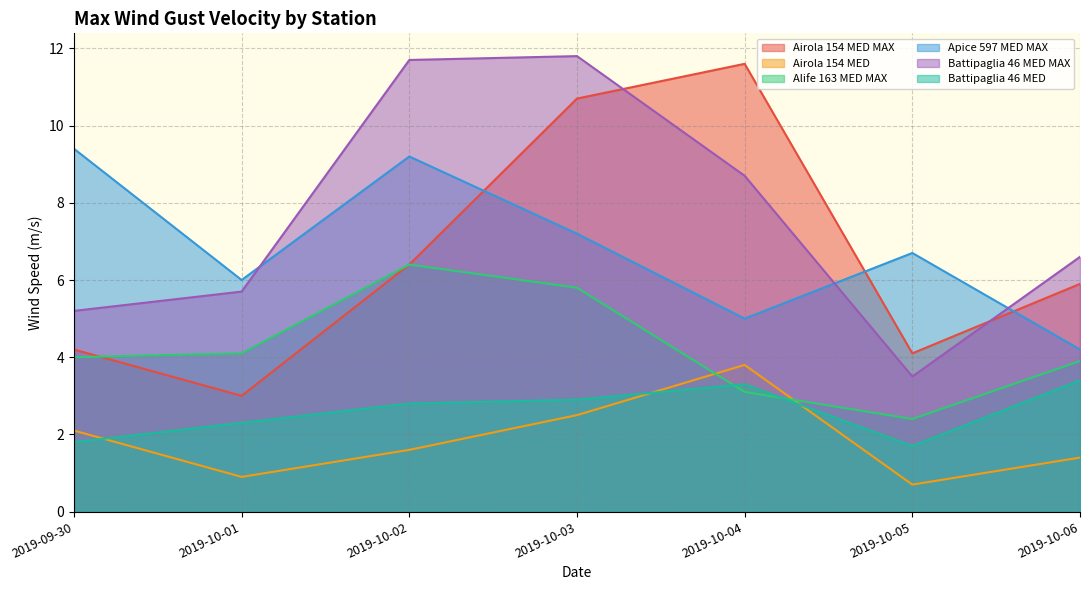

Reading left to right, what are all the values shown in this chart?

Airola 154 MED MAX: 4.2	3.0	6.4	10.7	11.6	4.1	5.9
Airola 154 MED: 2.1	0.9	1.6	2.5	3.8	0.7	1.4
Alife 163 MED MAX: 4.0	4.1	6.4	5.8	3.1	2.4	3.9
Apice 597 MED MAX: 9.4	6.0	9.2	7.2	5.0	6.7	4.2
Battipaglia 46 MED MAX: 5.2	5.7	11.7	11.8	8.7	3.5	6.6
Battipaglia 46 MED: 1.8	2.3	2.8	2.9	3.3	1.7	3.4